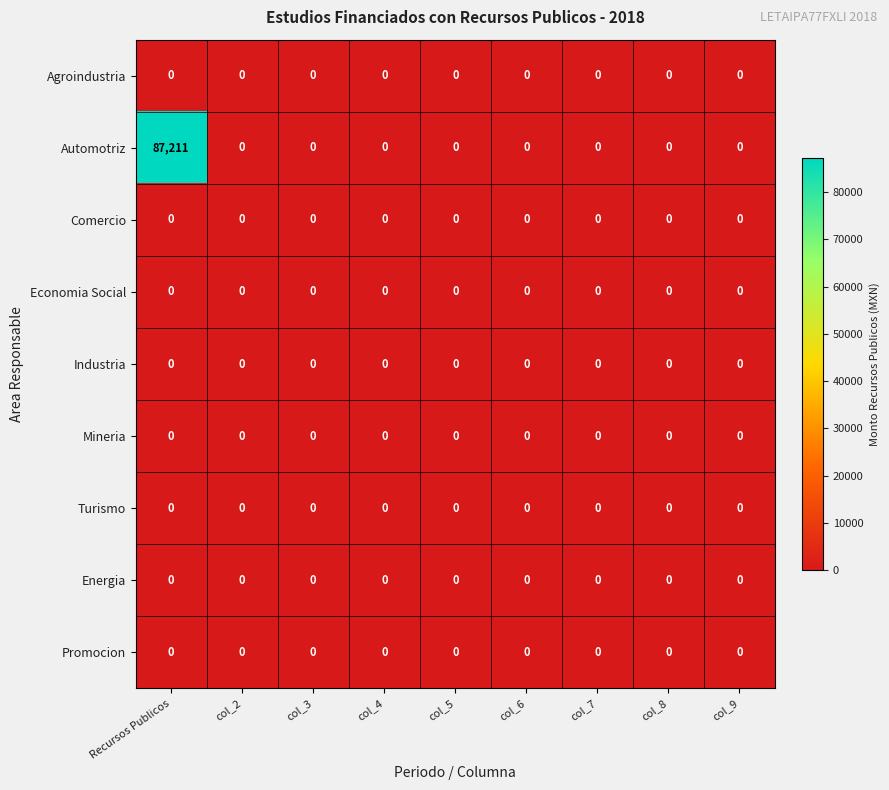

At which category is the sum across all series the highest?

Recursos Publicos